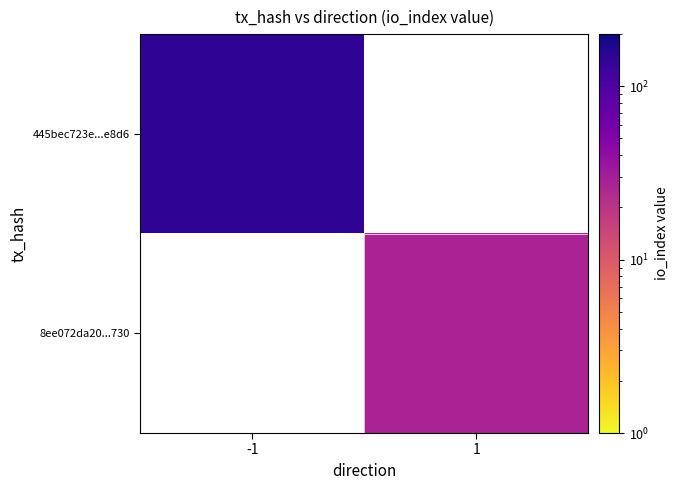

Is it true that 8ee072da20...730 equals 40.0 at 1?

False